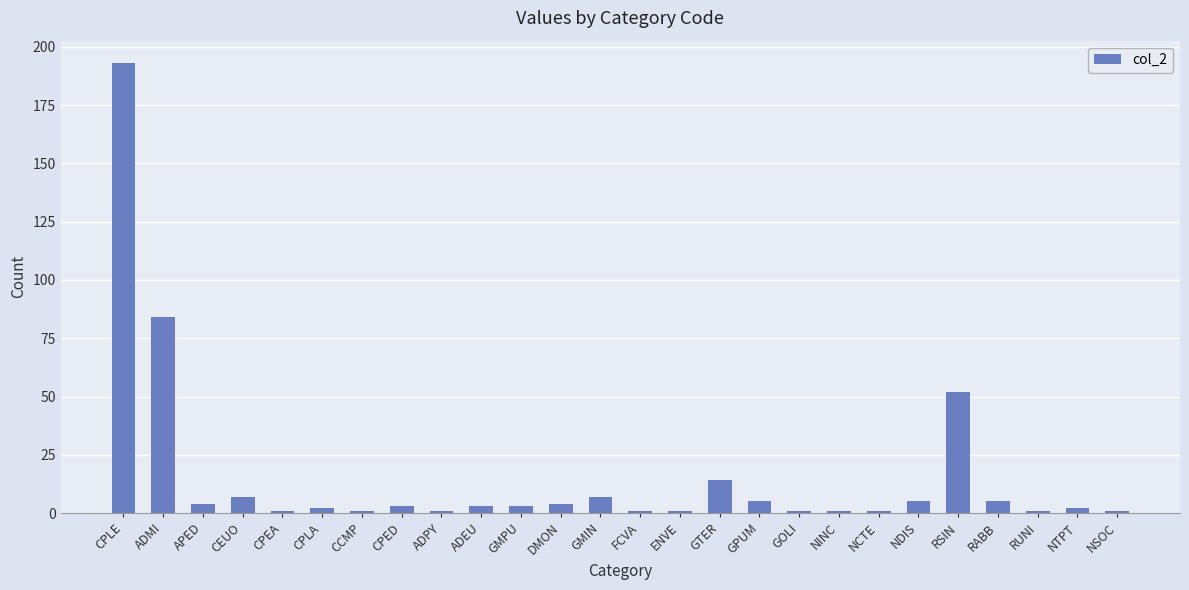

What is the value of the 9th bar from the left?

1